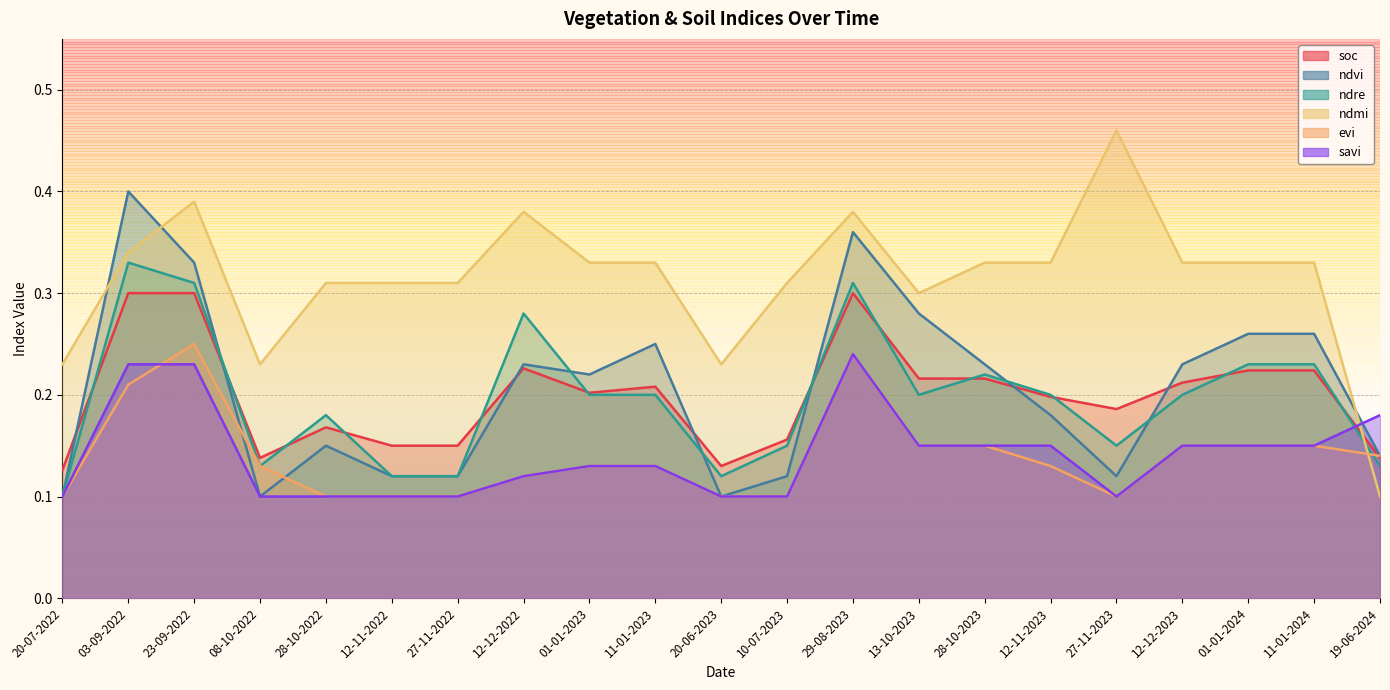

Between 08-10-2022 and 12-12-2022, which series saw the biggest shift?

ndre